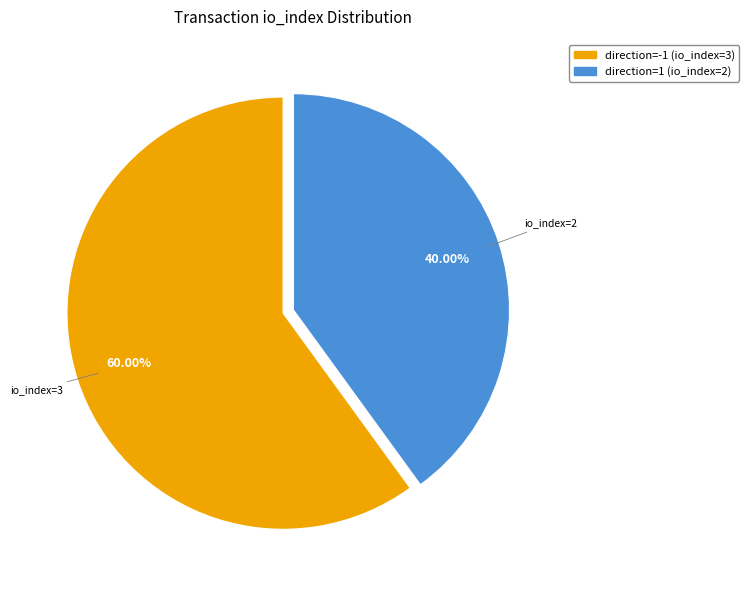

To the nearest percent, what is the average slice percentage?

50%